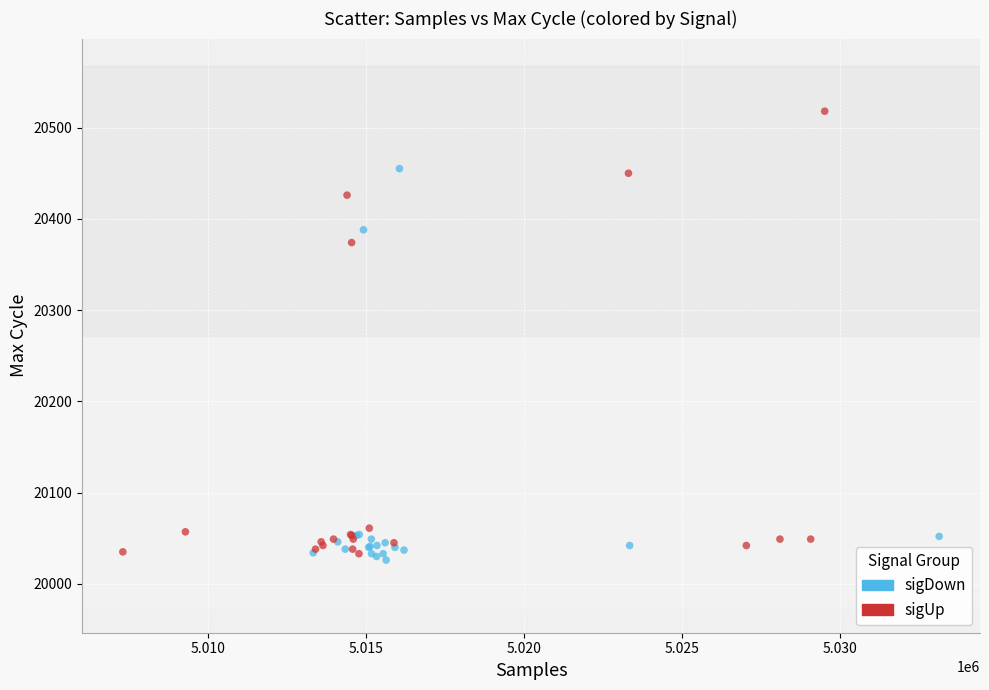

Which series reaches the minimum Y coordinate?

sigDown